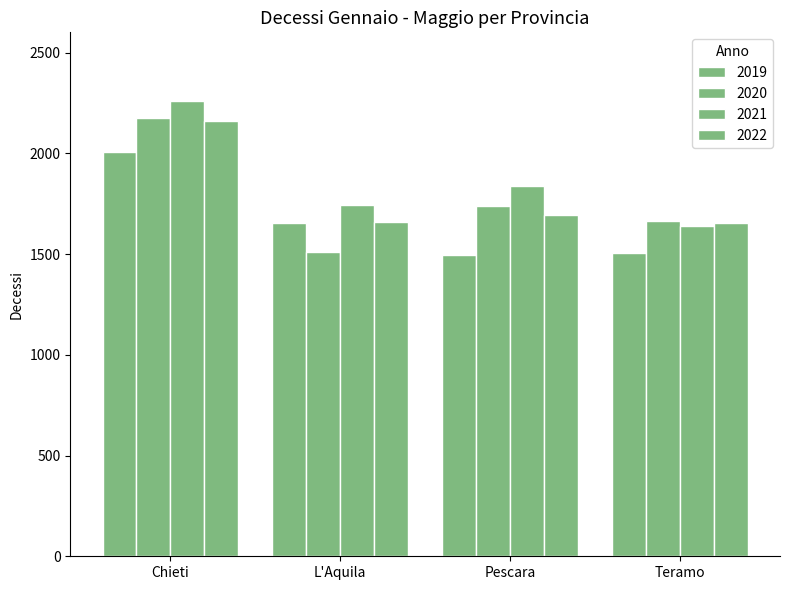

How many bars are there in each group?

4